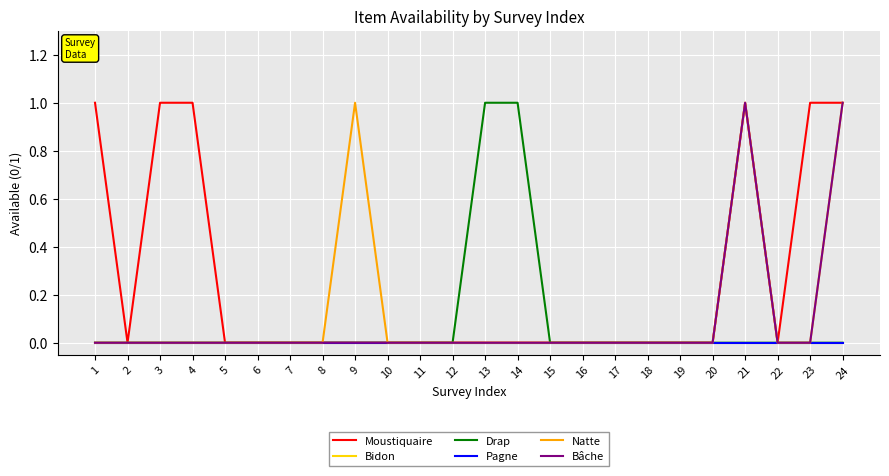

Does the chart display data point markers on the line(s)?

No